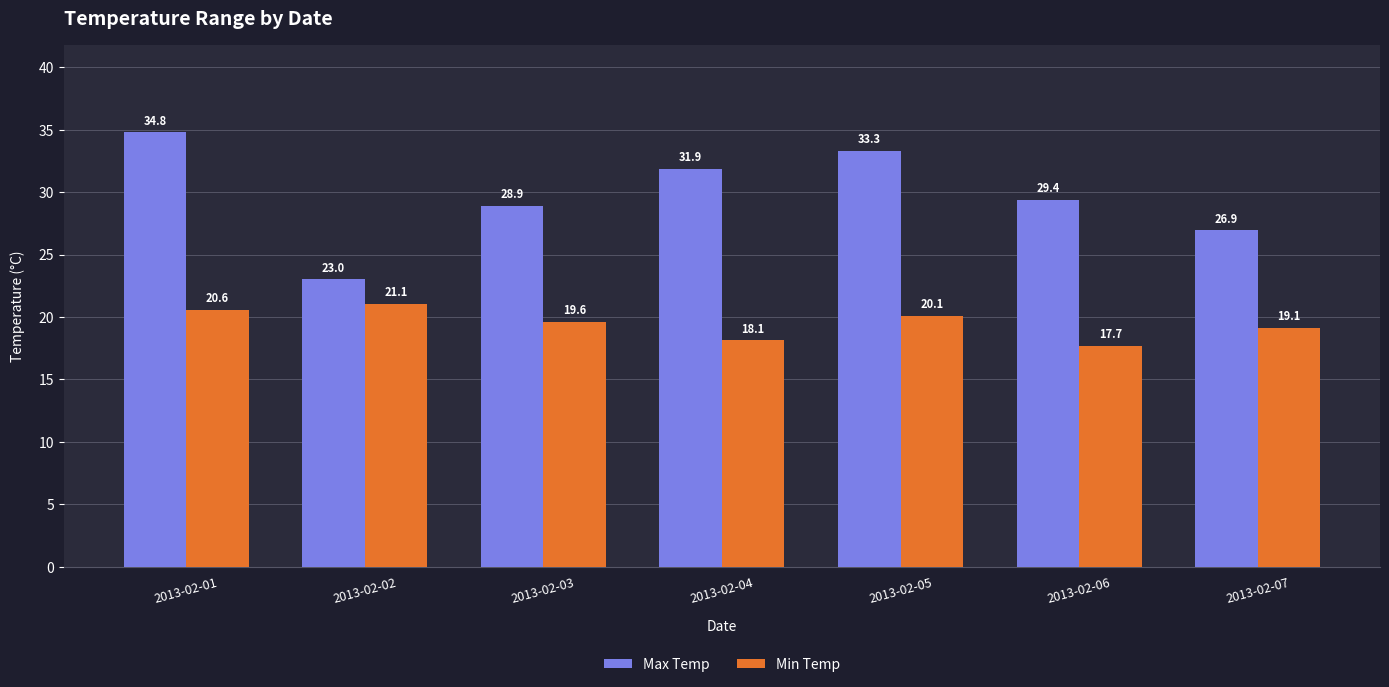

What is the average value of the Min Temp series?

19.5